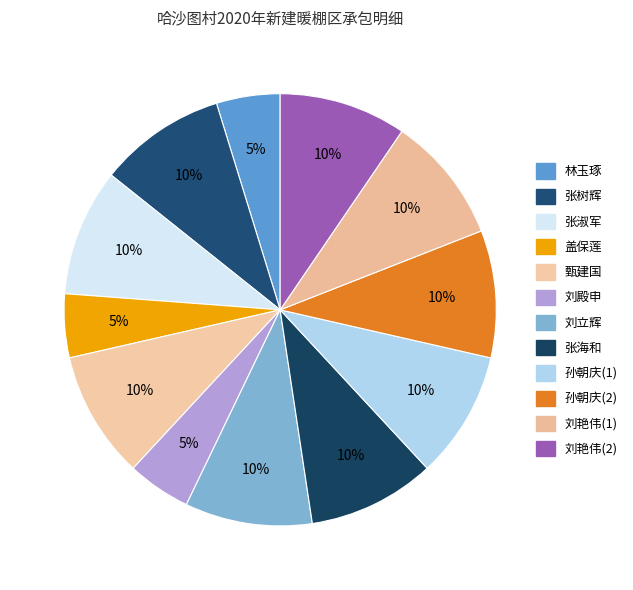

What is the ratio of the value at 盖保莲 to the value at 孙朝庆(1)?

0.5